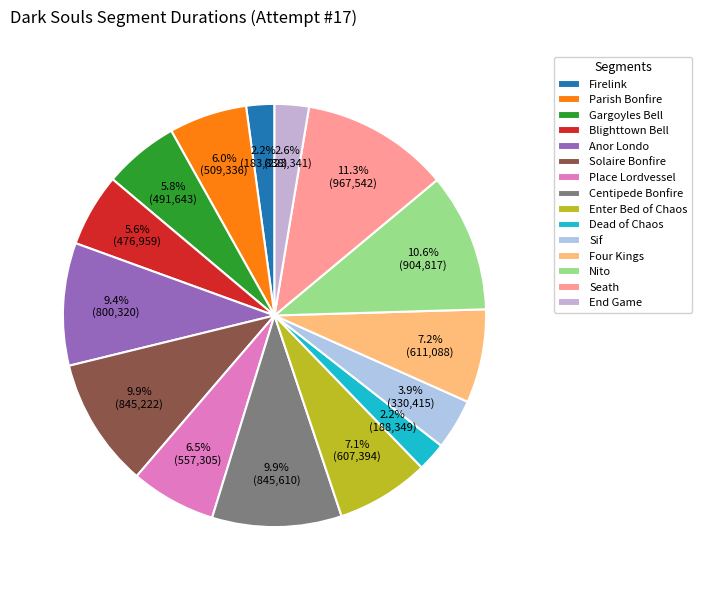

Which has a higher value, Dead of Chaos or Firelink?

Dead of Chaos